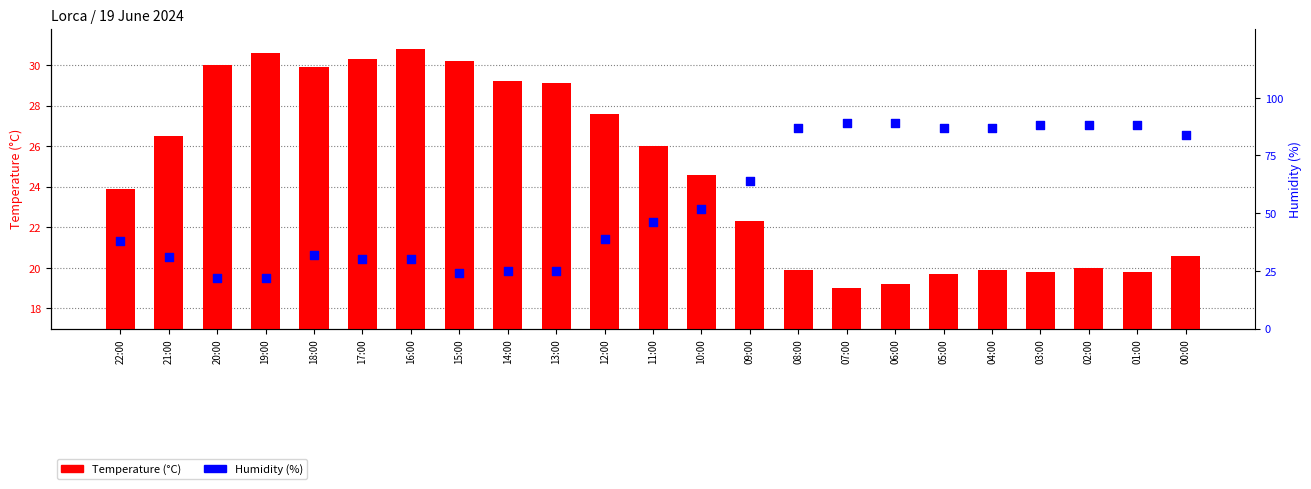

Which series contains the highest Y value?

Humidity (%)